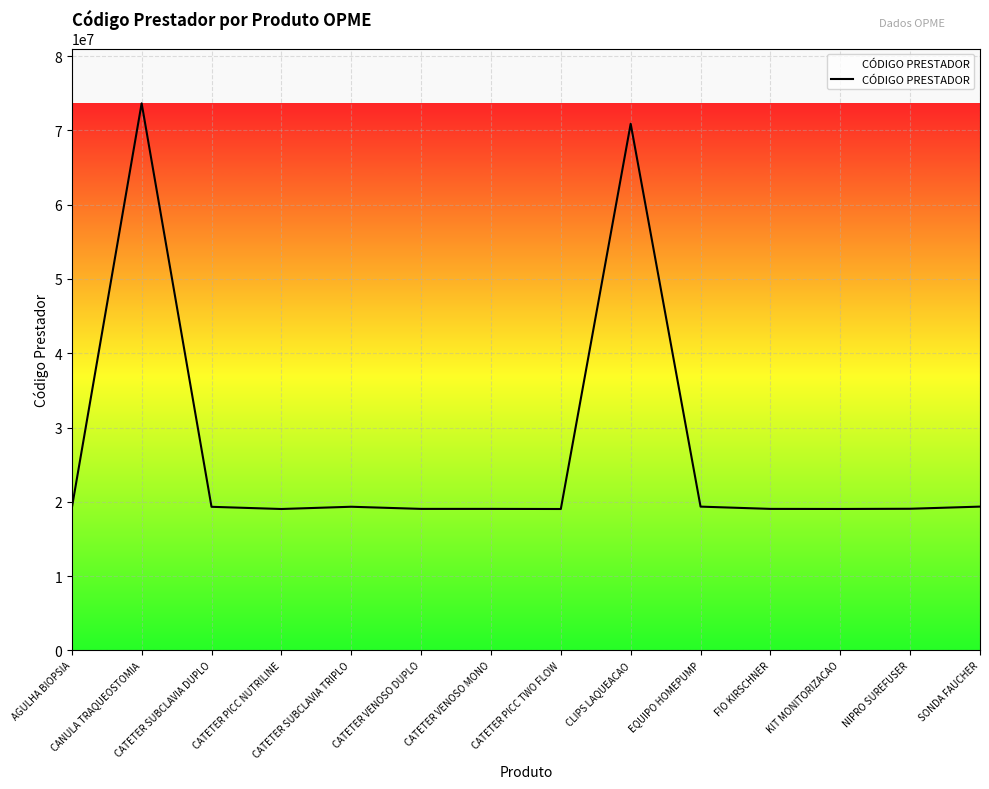

Does the chart display data point markers on the line(s)?

No